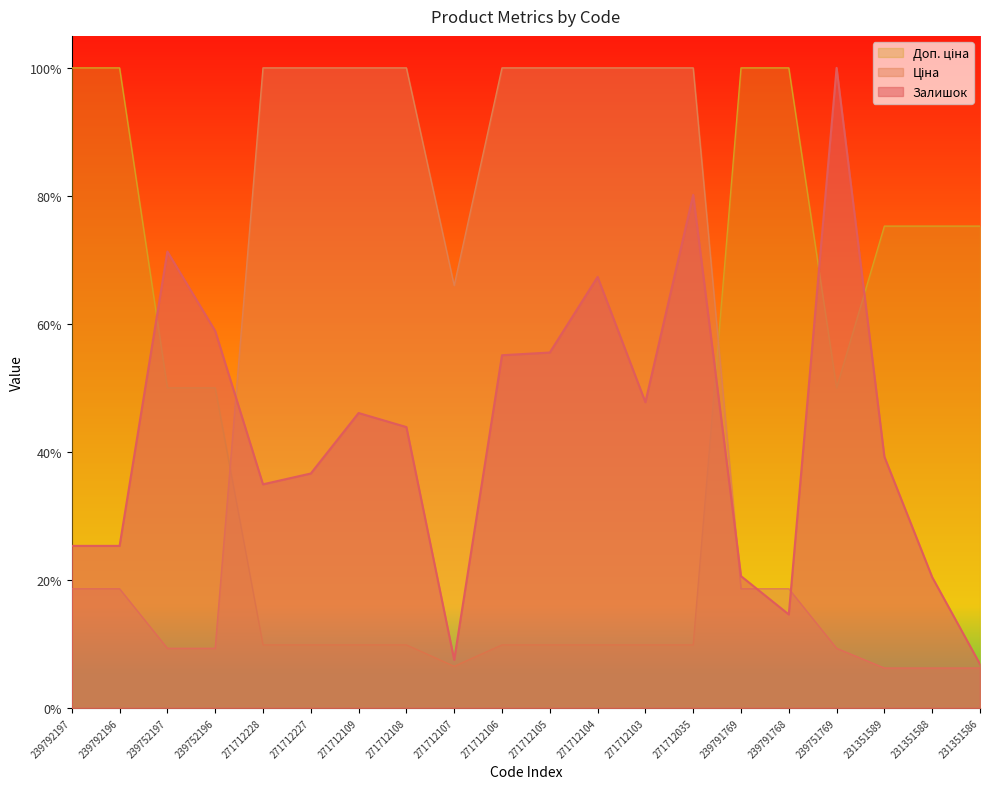

What is the maximum value shown in the chart?

1.0